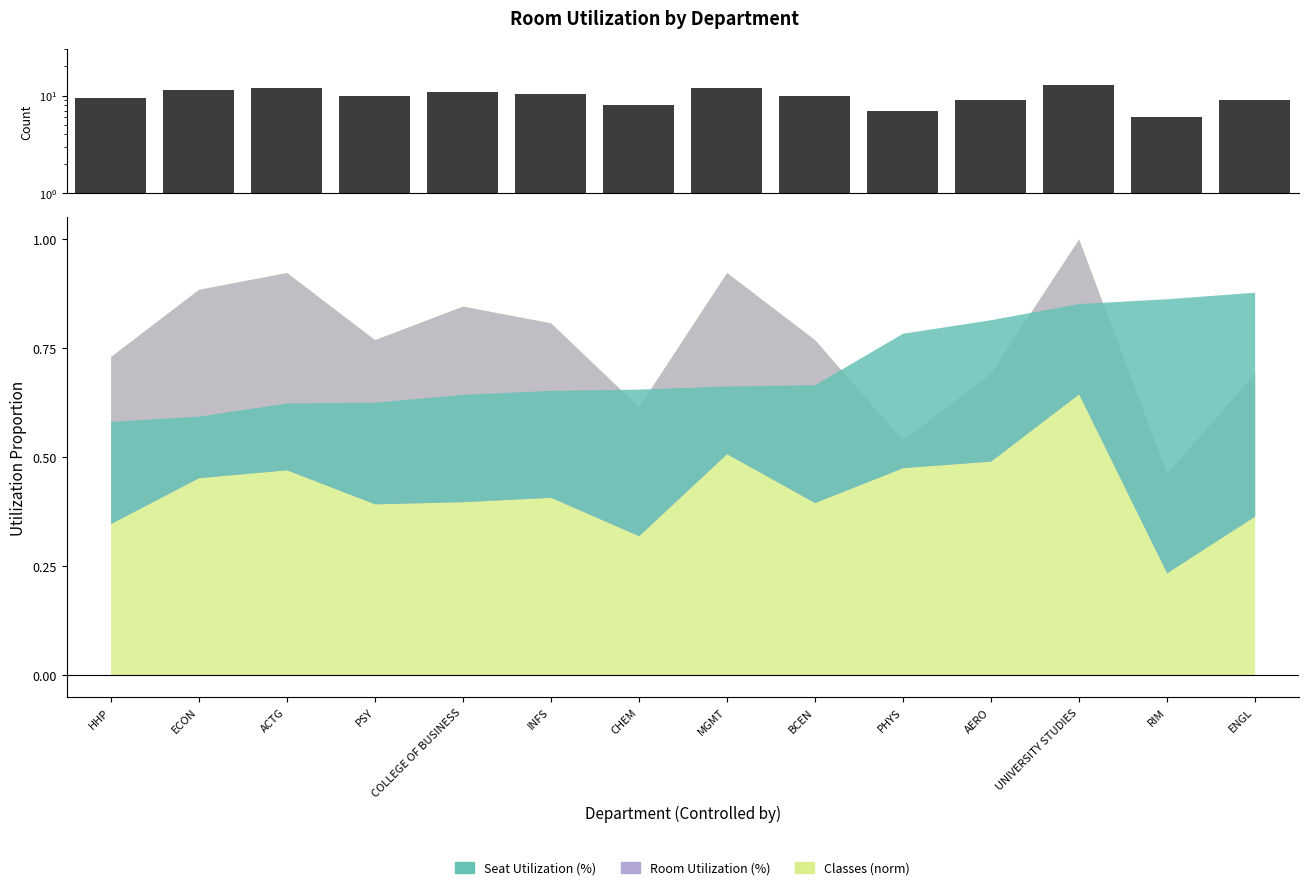

Approximately how many times larger is the value at PHYS compared to CHEM?

0.9